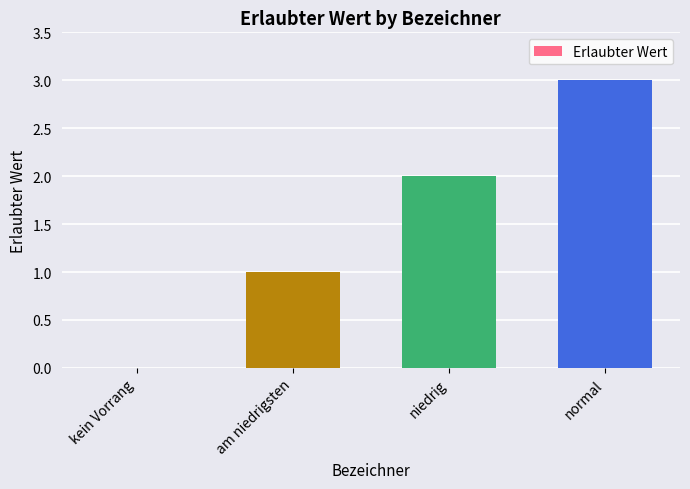

Reading right to left, list all the values displayed in this chart.

normal=3	niedrig=2	am niedrigsten=1	kein Vorrang=0